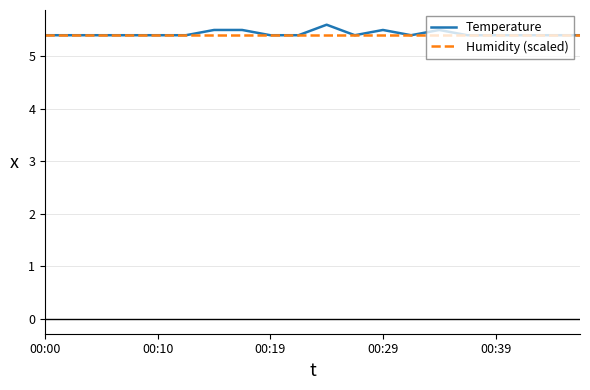

What are all the series names shown in the legend?

Temperature, Humidity (scaled)